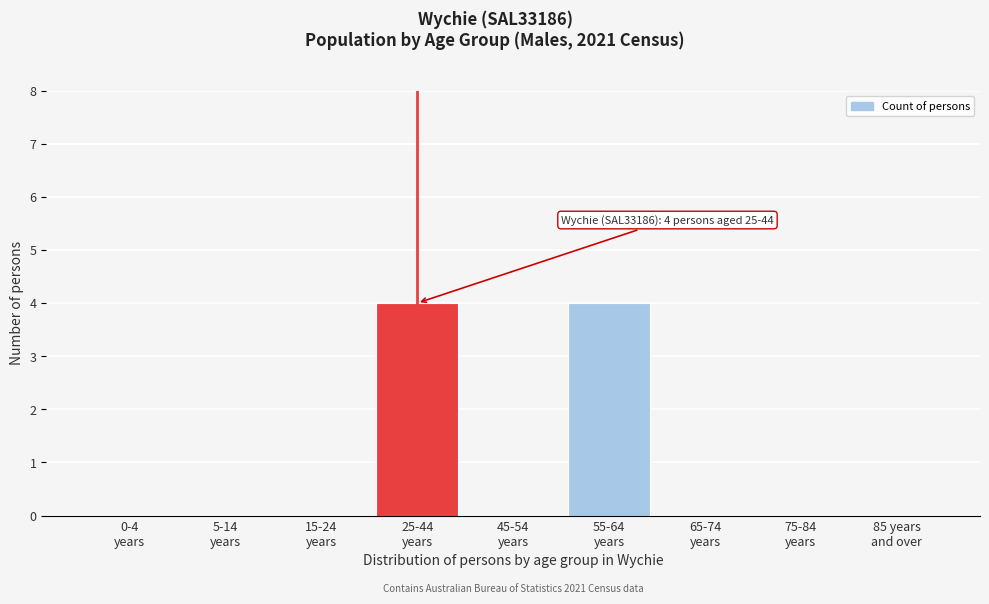

What is the greatest value displayed?

4